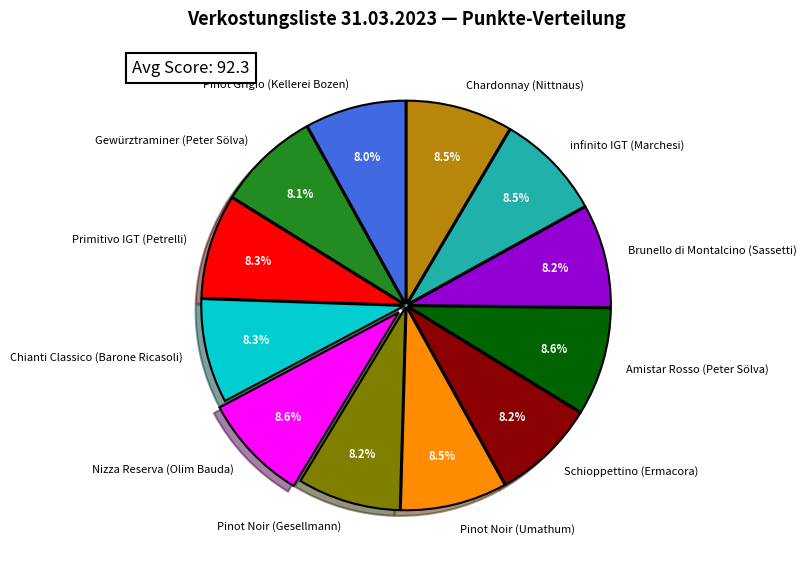

Does any single category account for the majority?

No